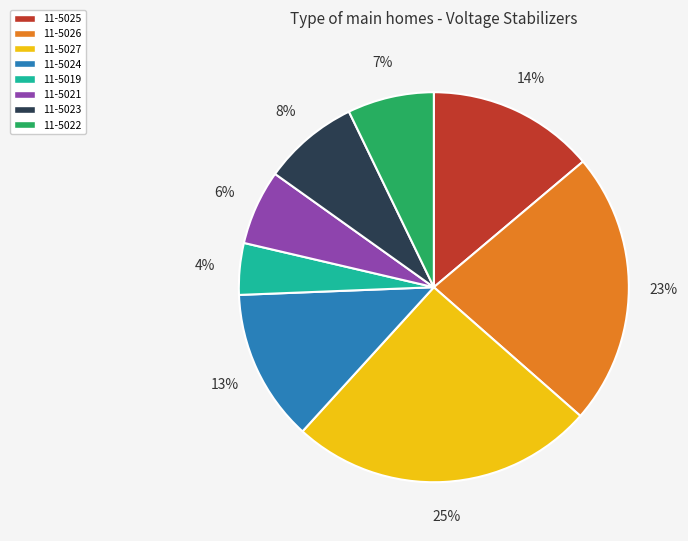

Is the sum of 11-5027 and 11-5021 greater than half?

No